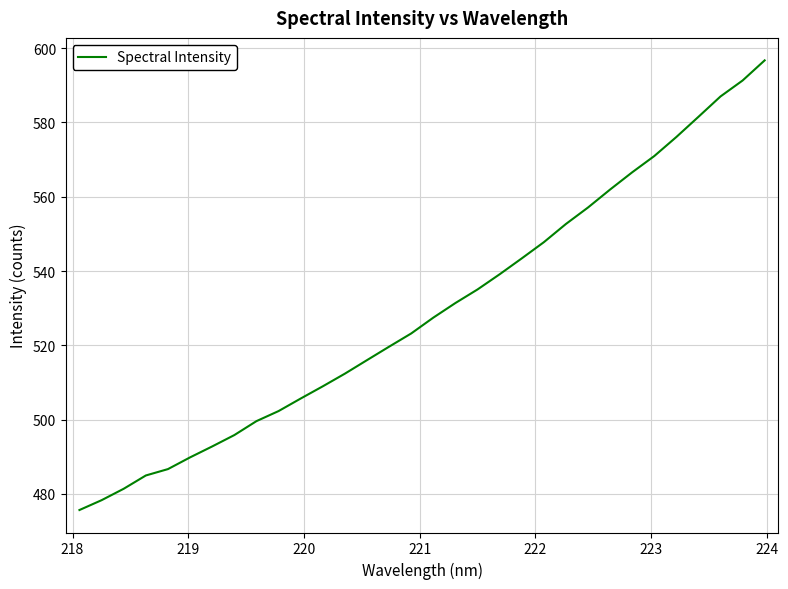

What is the maximum value shown in the chart?

596.7